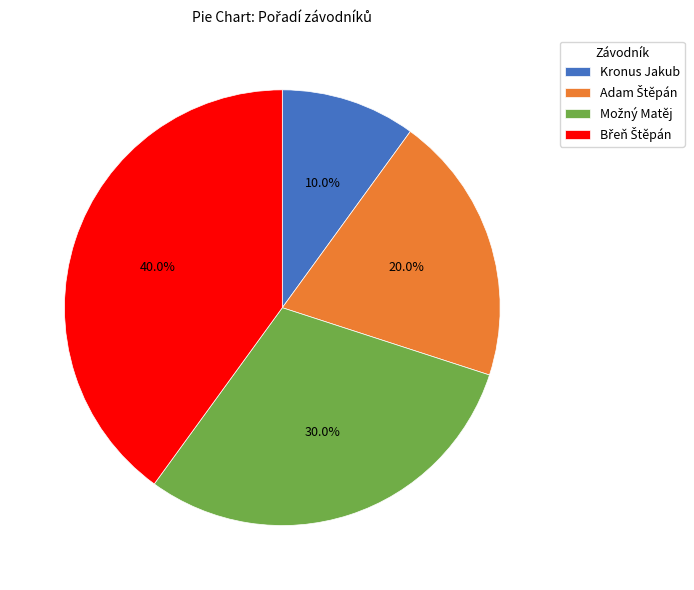

To the nearest percent, what percentage of the pie is Kronus Jakub?

10%